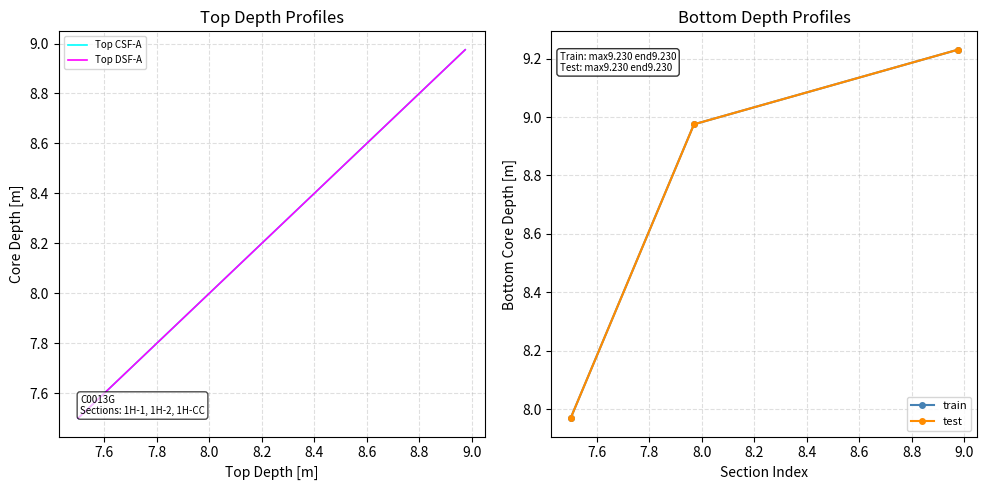

At 7.6, list the series in order from largest to smallest.

train, test, Top CSF-A, Top DSF-A